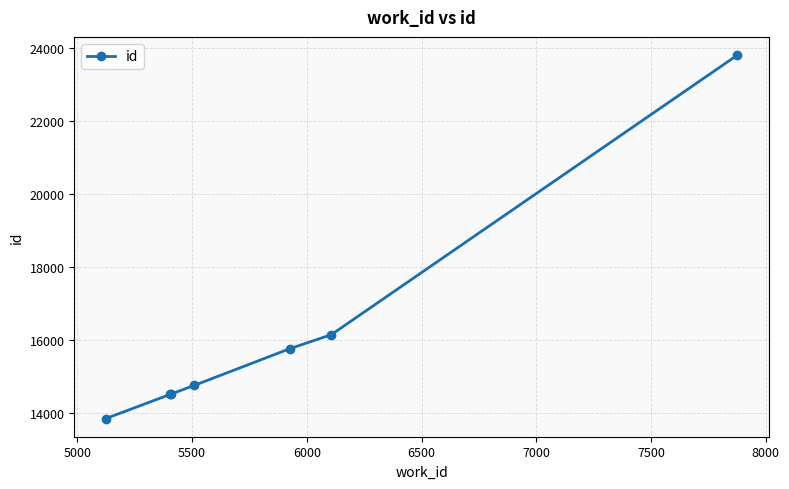

What is the minimum value shown in the chart?

13836